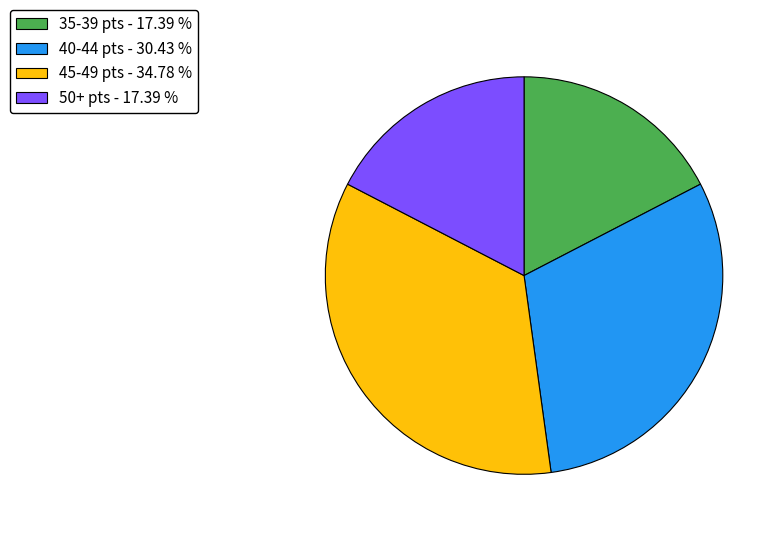

Approximately how many times larger is the value at 45-49 pts - 34.78 % compared to 40-44 pts - 30.43 %?

1.1